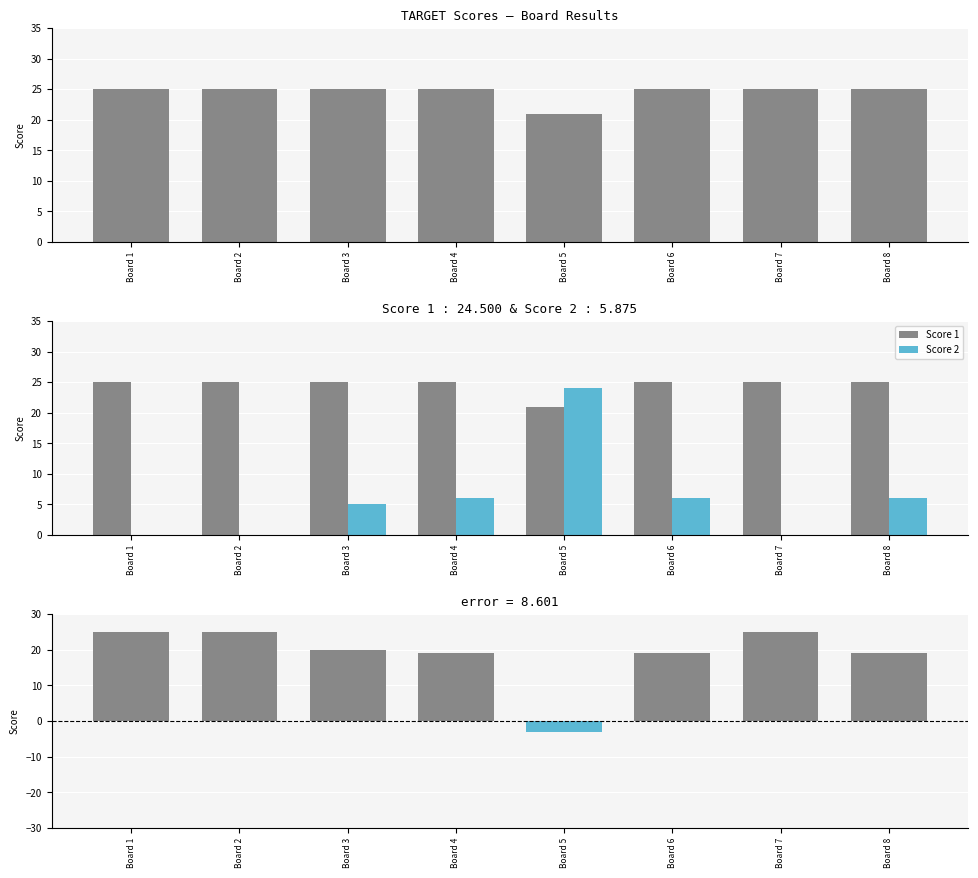

Rank the series by their maximum value, from highest to lowest.

Score 1, Score 1 − Score 2, Score 2